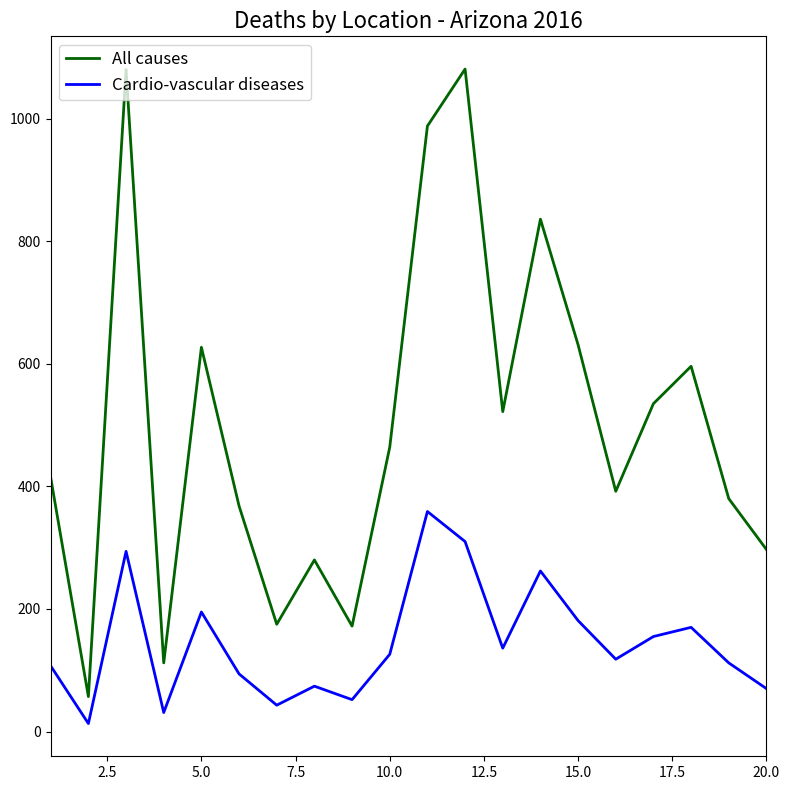

Rank the series by their maximum value, from lowest to highest.

Cardio-vascular diseases, All causes